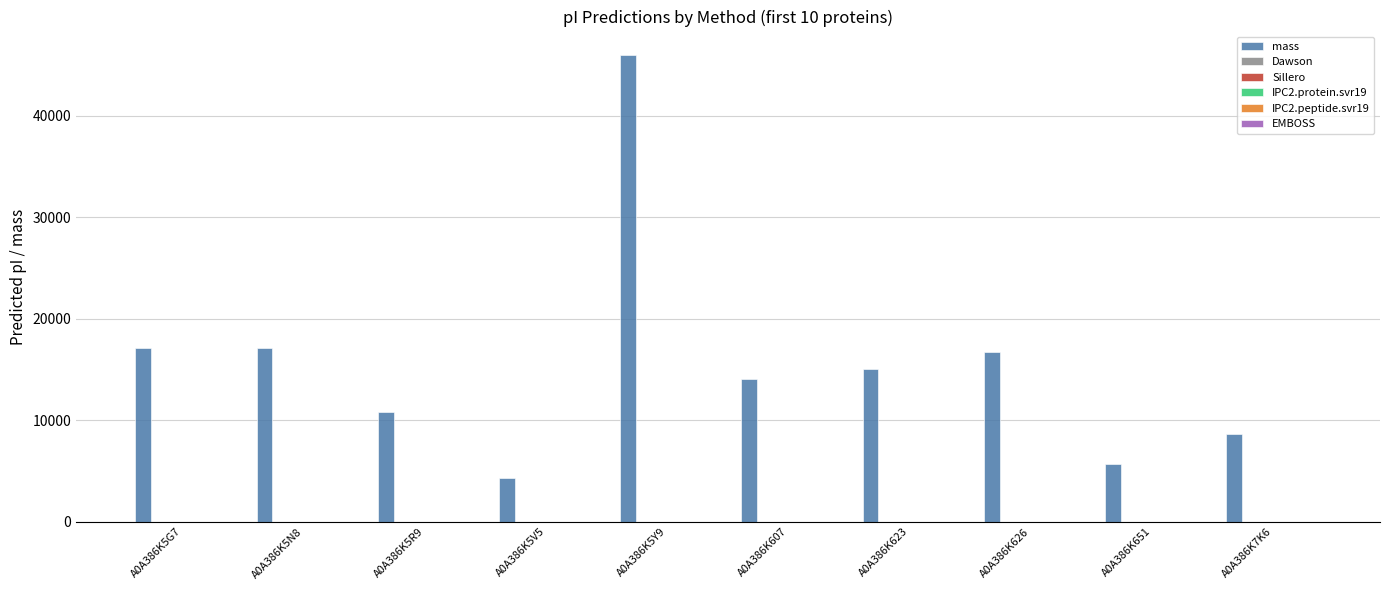

Between A0A386K5V5 and A0A386K623, which series saw the biggest shift?

mass